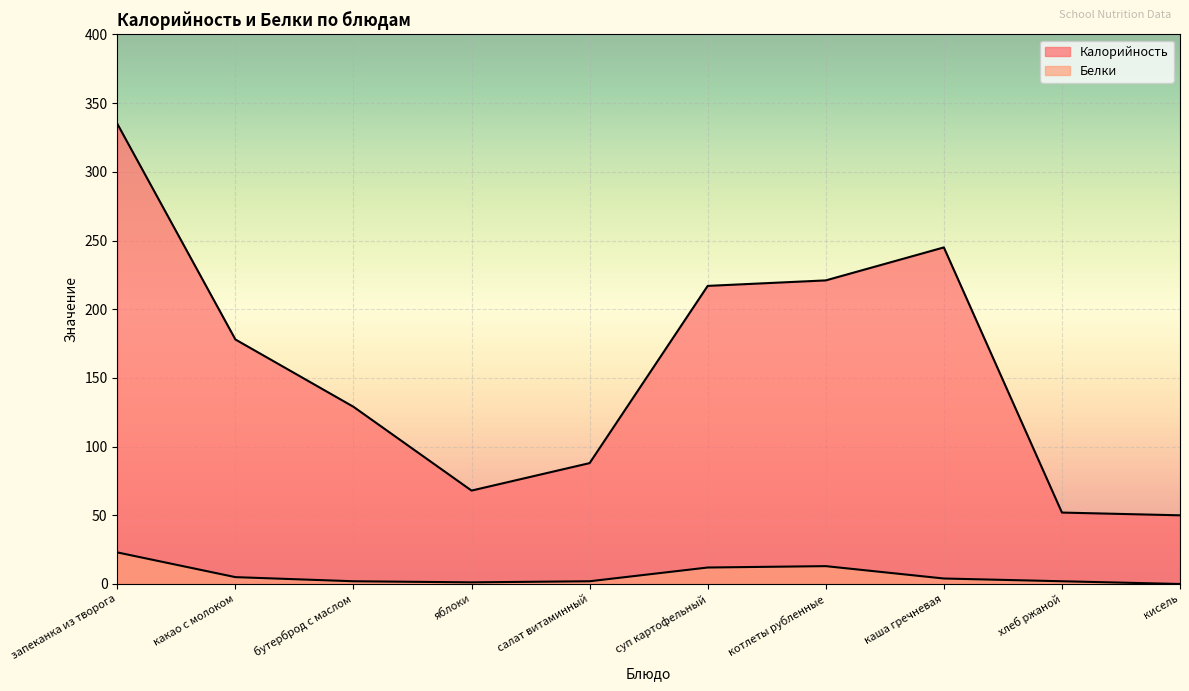

How many data points in Белки are less than 4?

5